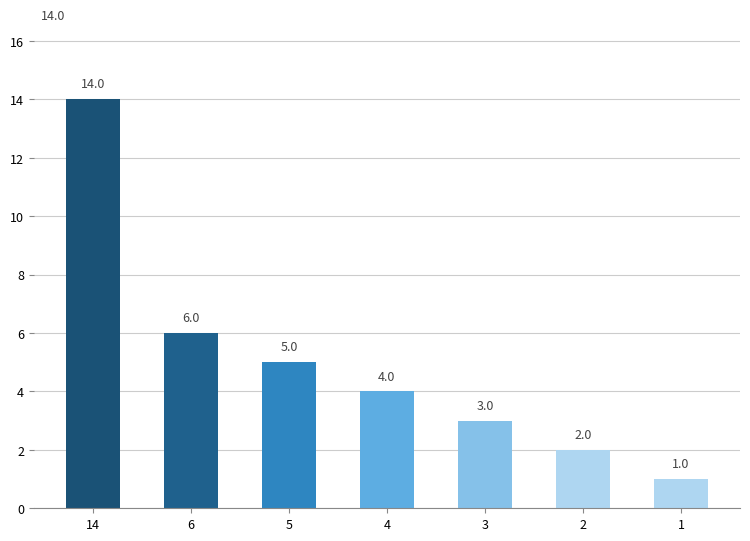

The value at 2 is 2. True or false?

True